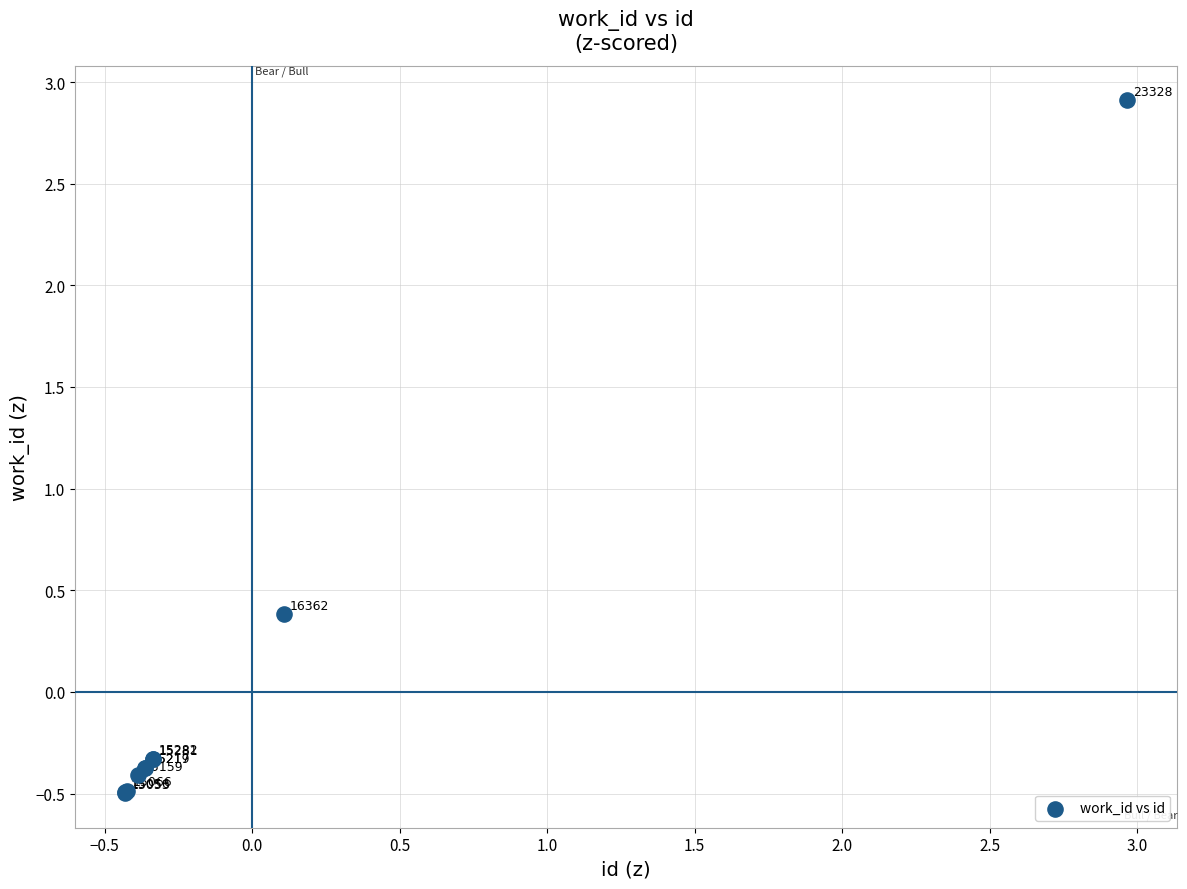

What Y value in the scatter plot is closest to 1?

0.4